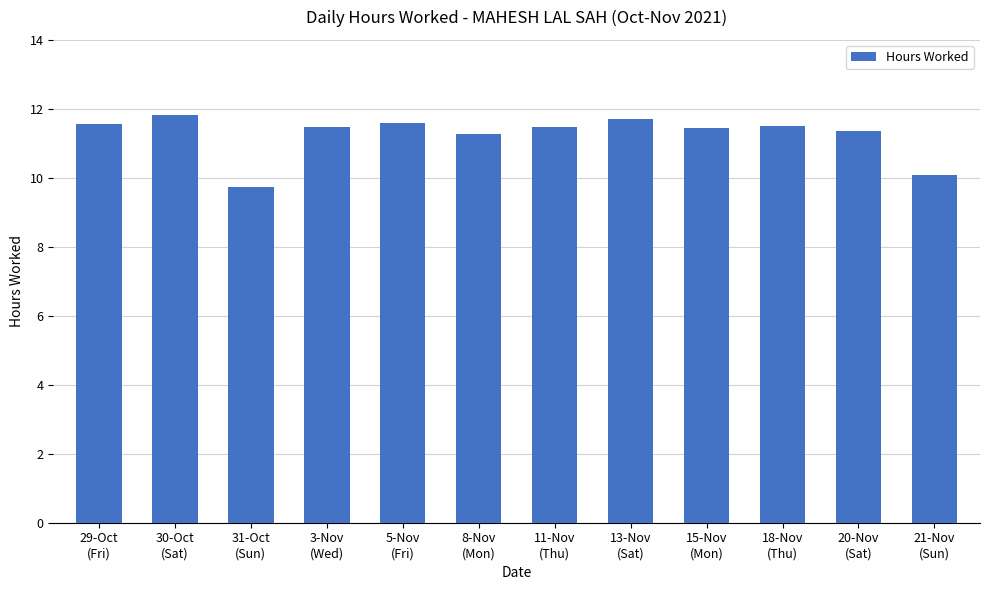

What is the difference between the values at 8-Nov
(Mon) and 3-Nov
(Wed)?

0.2